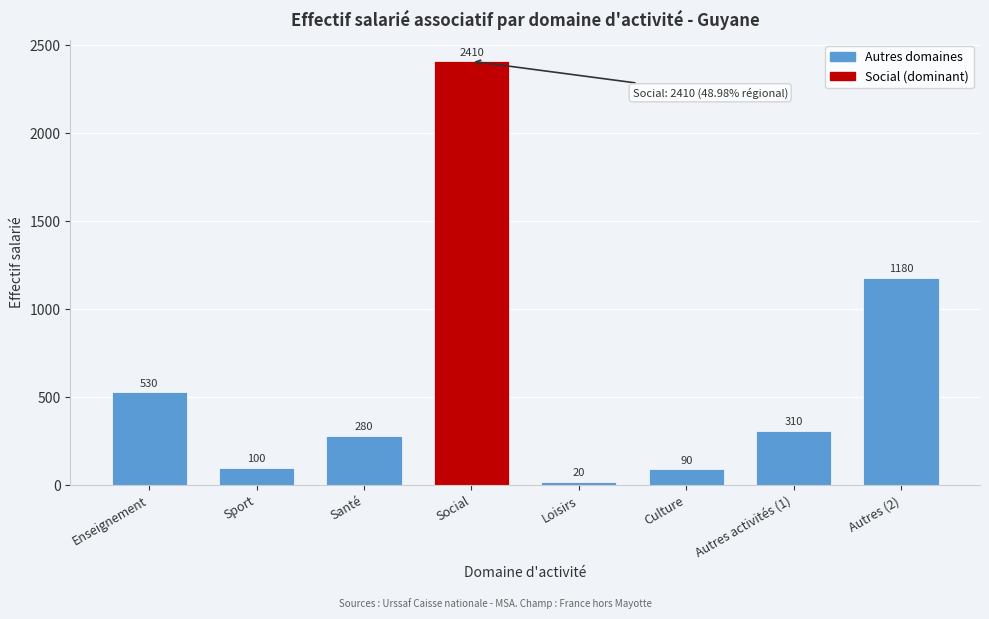

Reading right to left, what are all the values shown in this chart?

Autres (2)=1180	Autres activités (1)=310	Culture=90	Loisirs=20	Social=2410	Santé=280	Sport=100	Enseignement=530